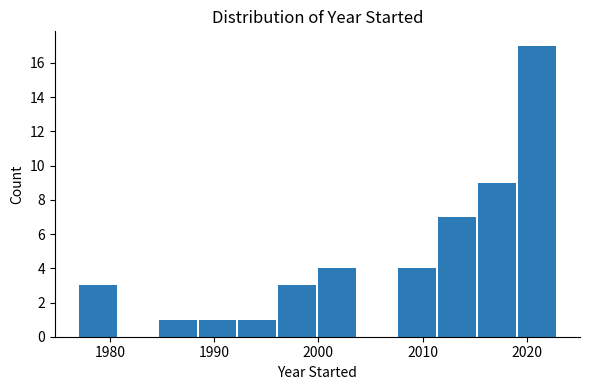

Around what value on the x-axis is the tallest bar? Give the approximate position of its centre, as read against the axis.

2021